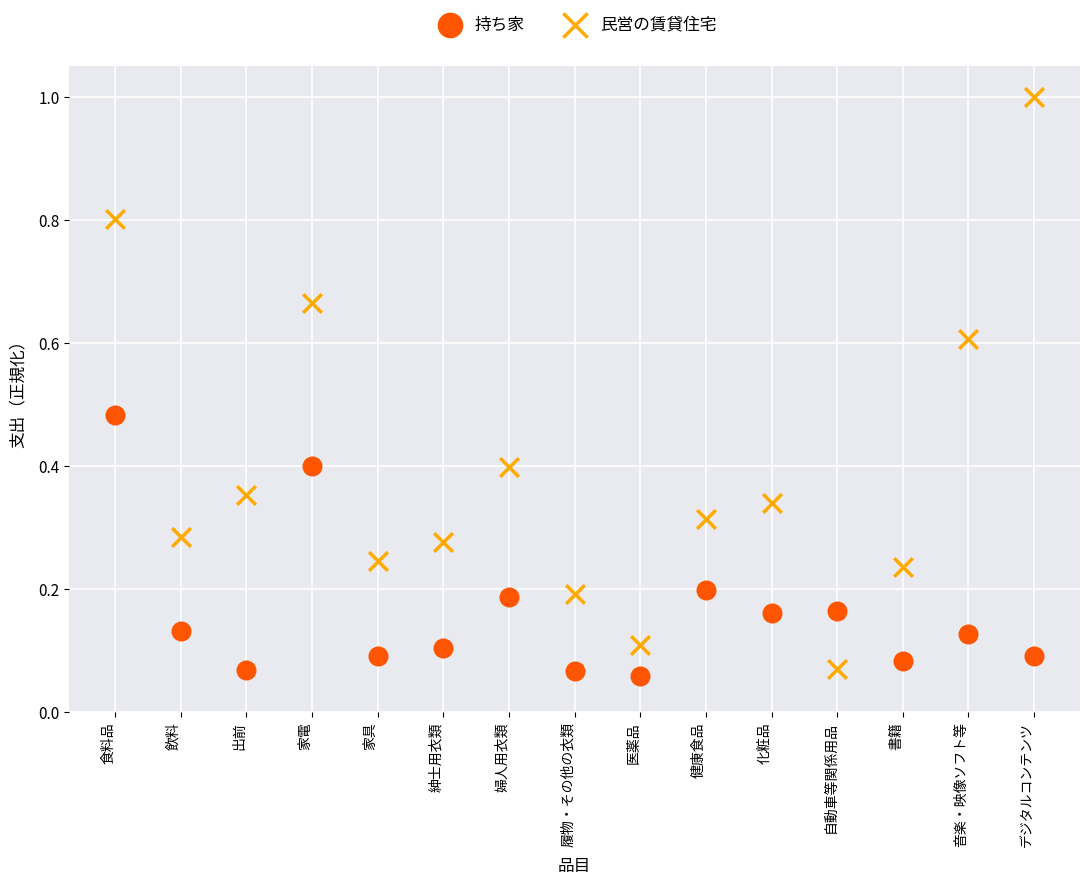

What are all the series names shown in the legend?

持ち家, 民営の賃貸住宅